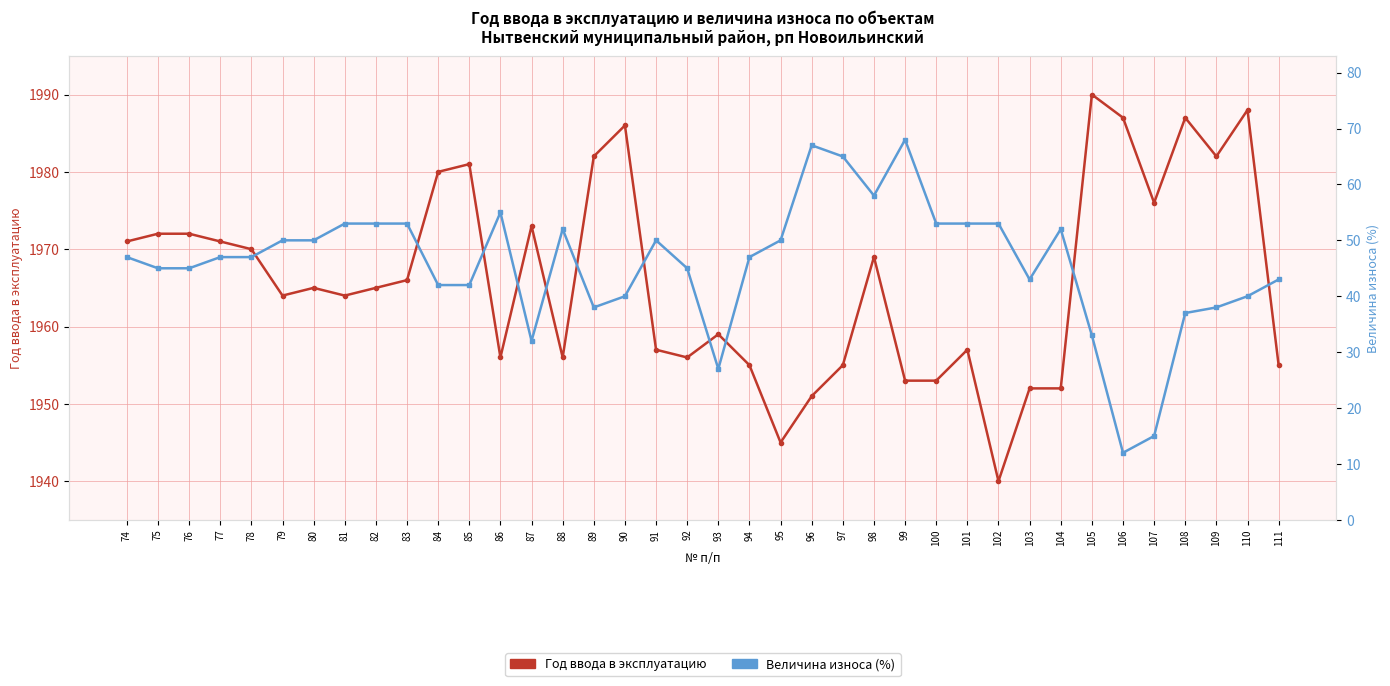

Where does the Год ввода в эксплуатацию series first go above 1965?

74